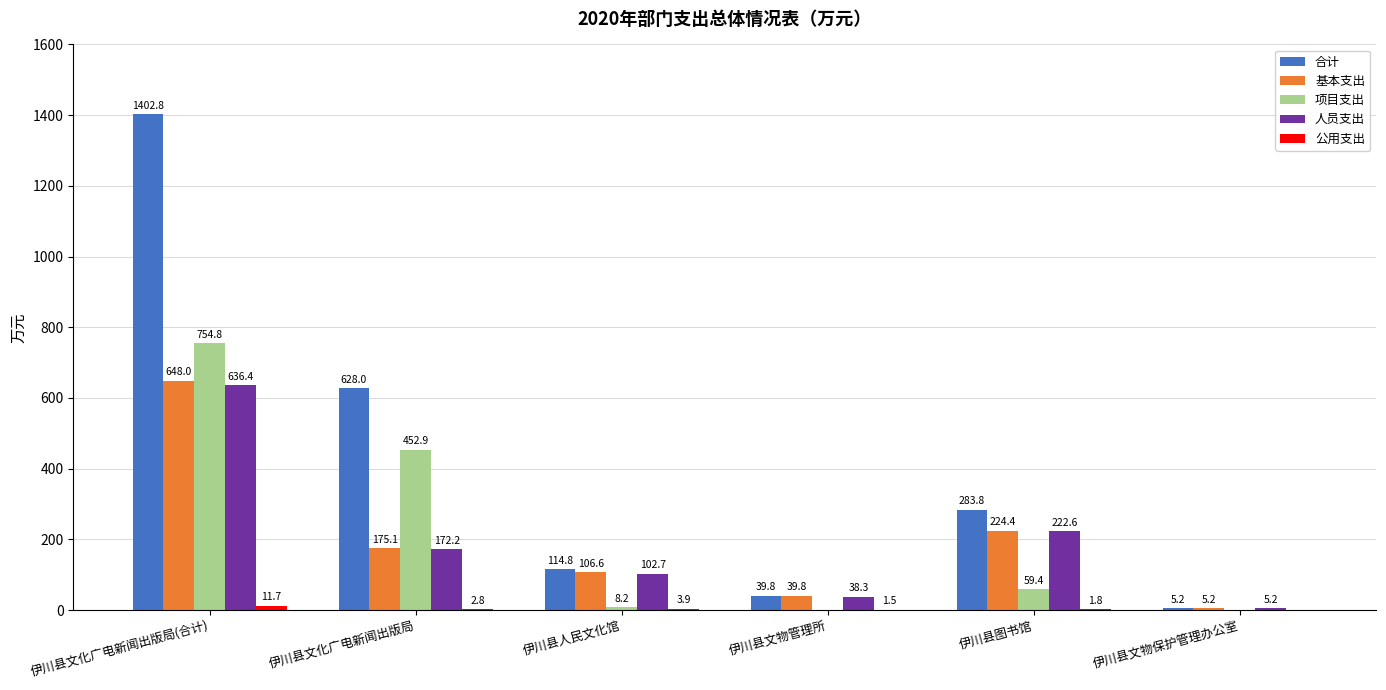

Is the value of 人员支出 at 伊川县图书馆 greater than the value of 基本支出 at 伊川县文化广电新闻出版局?

Yes